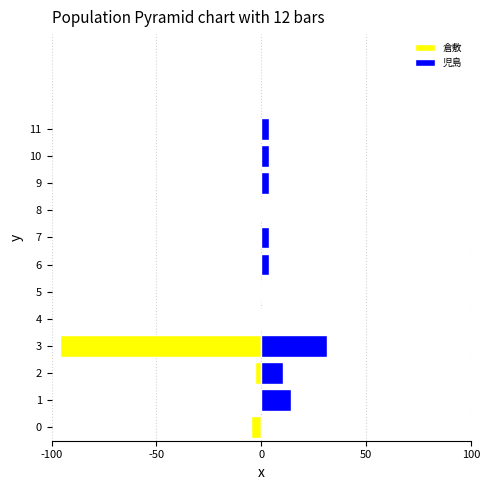

Reading right to left, transcribe all the data shown in this chart.

倉敷: 0.0	0.0	0.0	0.0	0.0	0.0	0.0	0.0	-95.9	-2.8	0.0	-4.9
児島: 3.5	3.5	3.5	0.0	3.5	3.5	0.0	0.0	31.5	10.5	14.0	0.0